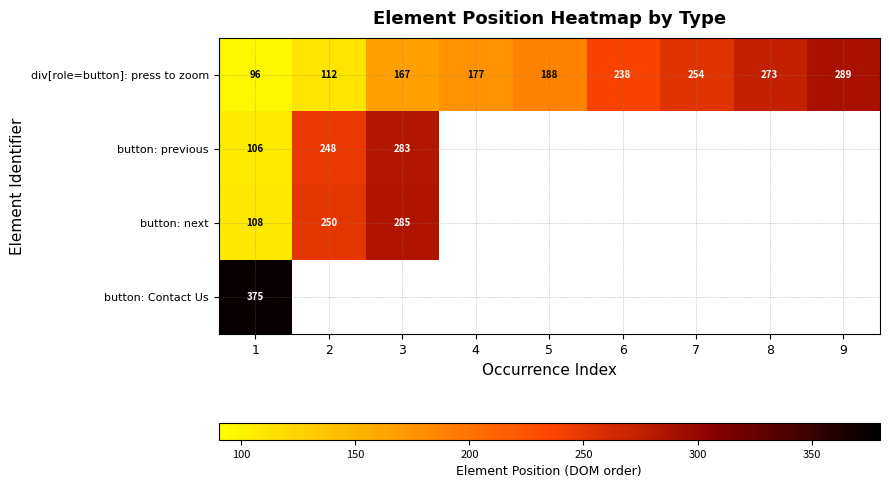

Rank the series at 1 from highest to lowest value.

button: Contact Us, button: next, button: previous, div[role=button]: press to zoom